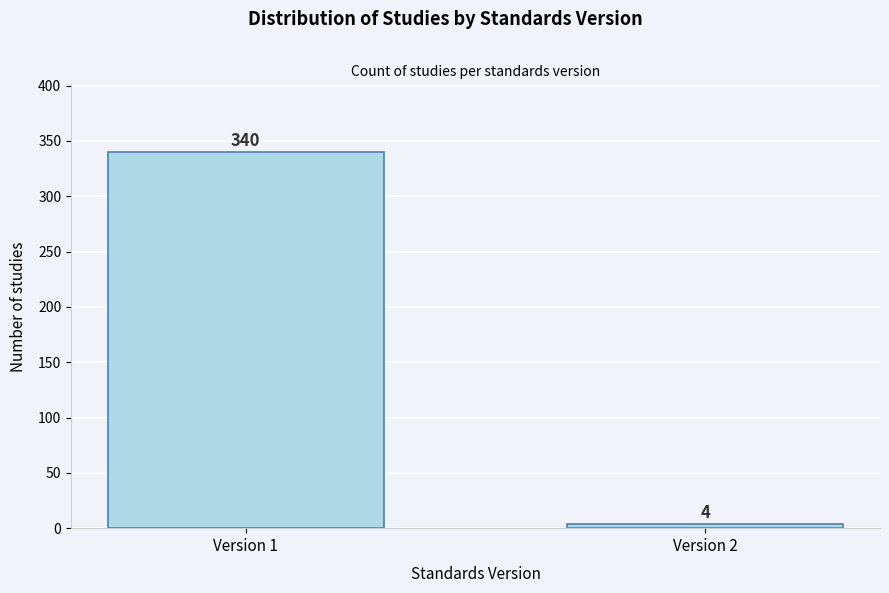

Reading left to right, list all the values displayed in this chart.

340	4